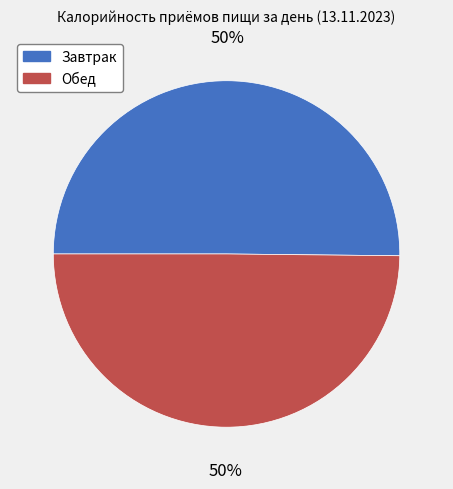

Combined, do Обед and Завтрак account for over 50%?

Yes